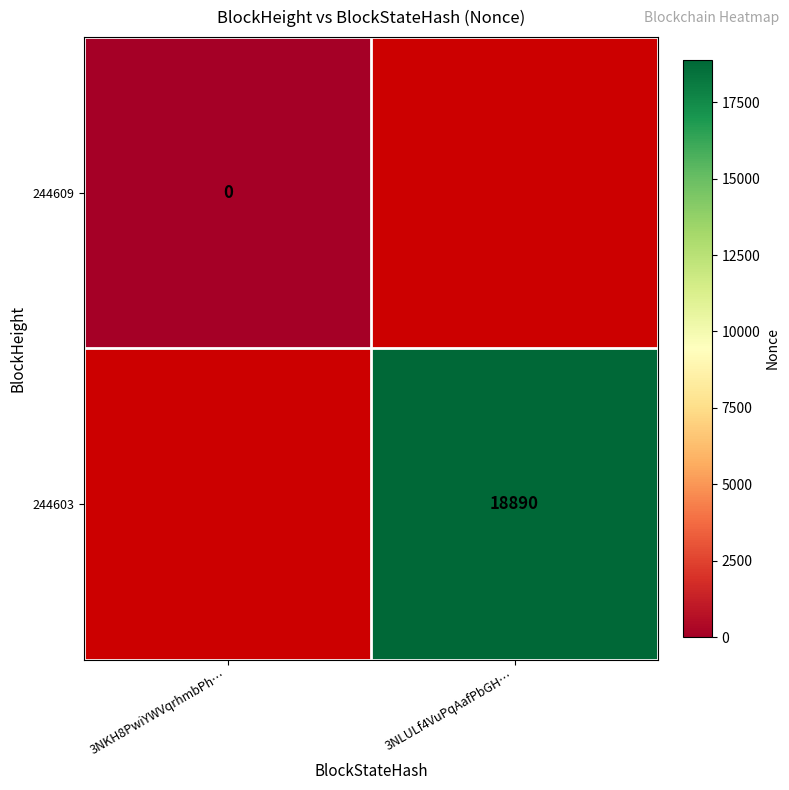

Is the value of 244603 at 3NLULf4VuPqAafPbGH… greater than the value of 244609 at 3NKH8PwiYWVqrhmbPh…?

Yes